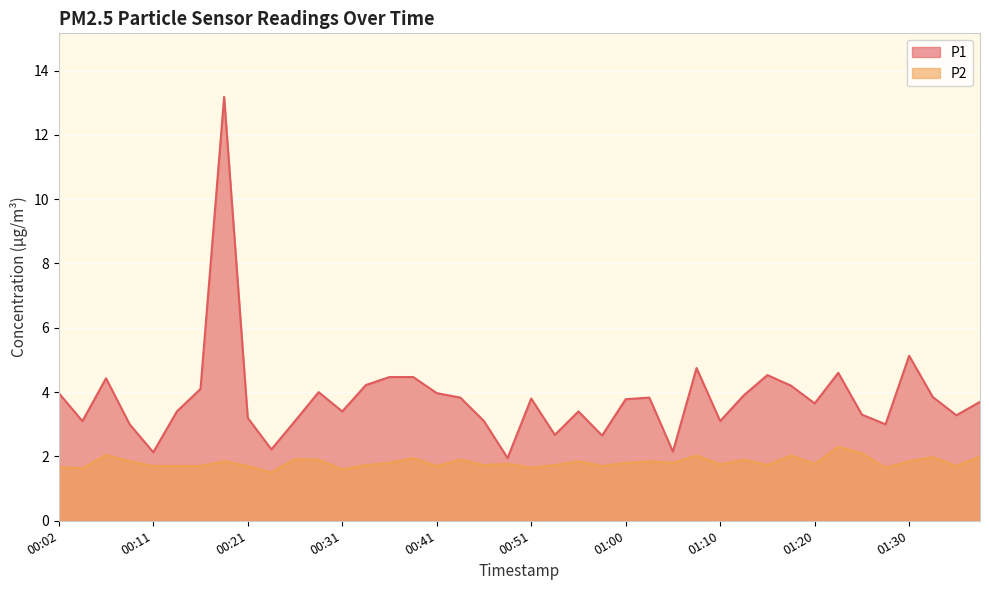

Is it true that P1 equals 1.8 at 00:38?

False